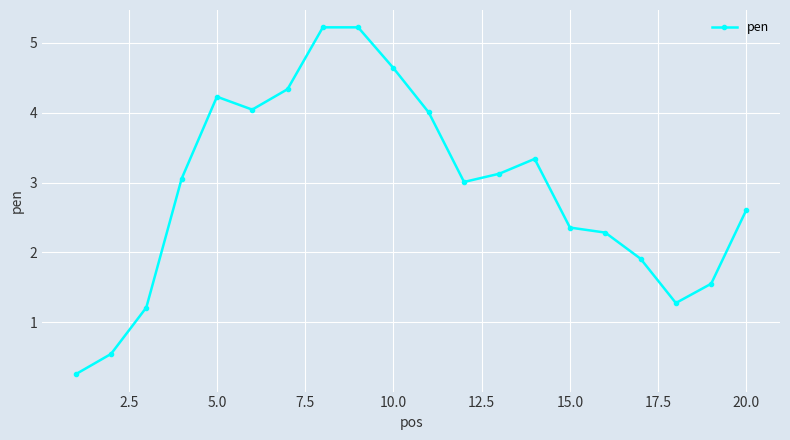

How many distinct data groups are displayed?

1